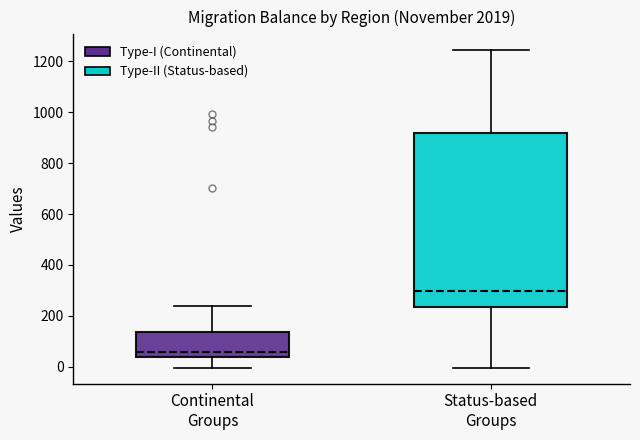

Comparing the boxes themselves (not the whiskers), which one is the tallest?

Status-based Groups